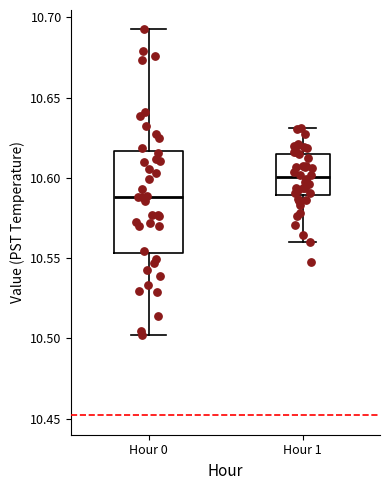

Comparing the boxes themselves (not the whiskers), which one is the tallest?

Hour 0